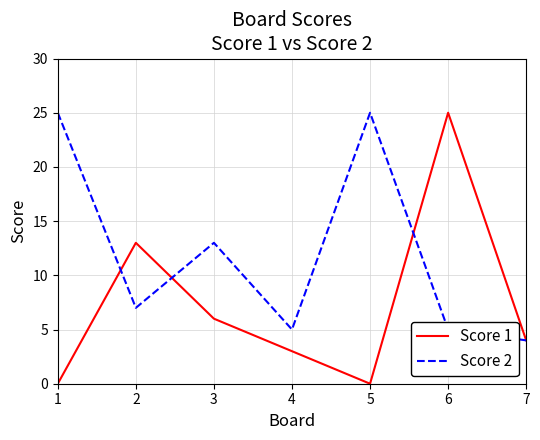

What is the difference between the highest and lowest values at 3?

7